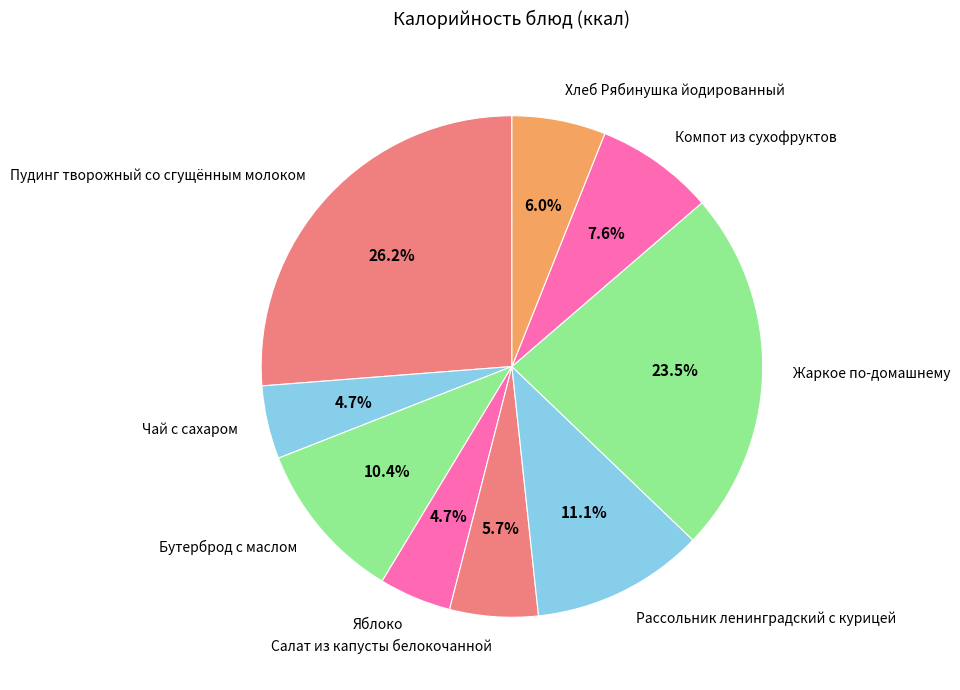

How many slices are in this pie chart?

9